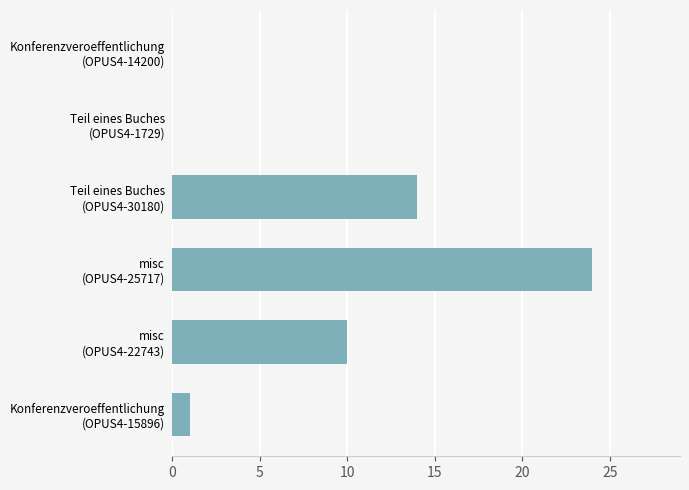

What is the greatest value displayed?

24